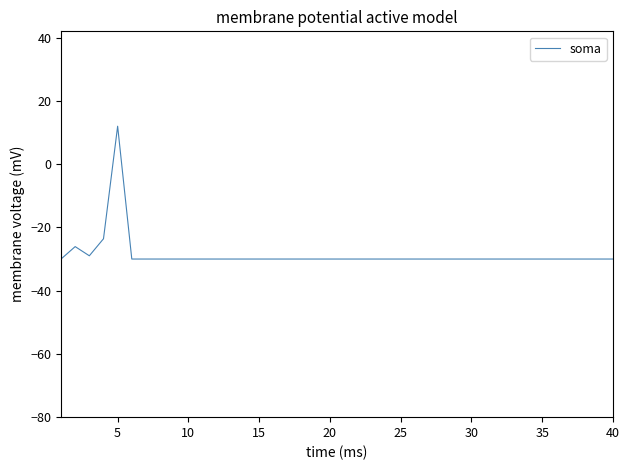

What is the minimum value shown in the chart?

-30.0